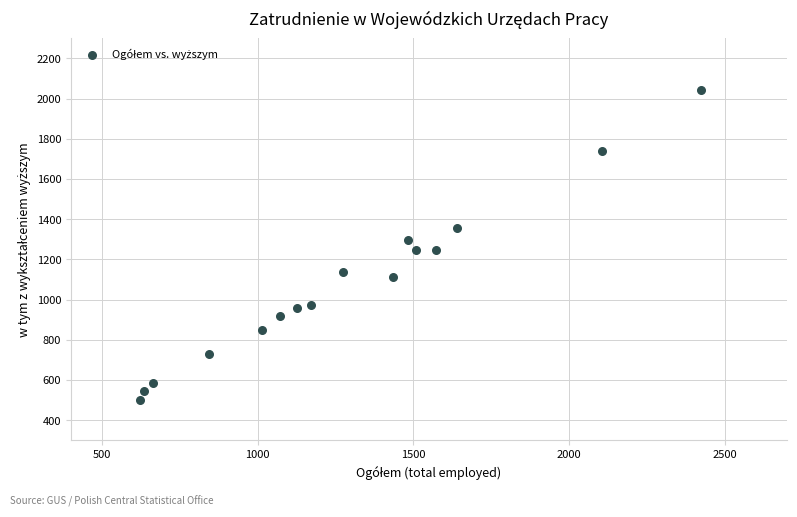

What is the range of X values (max minus min)?

1802